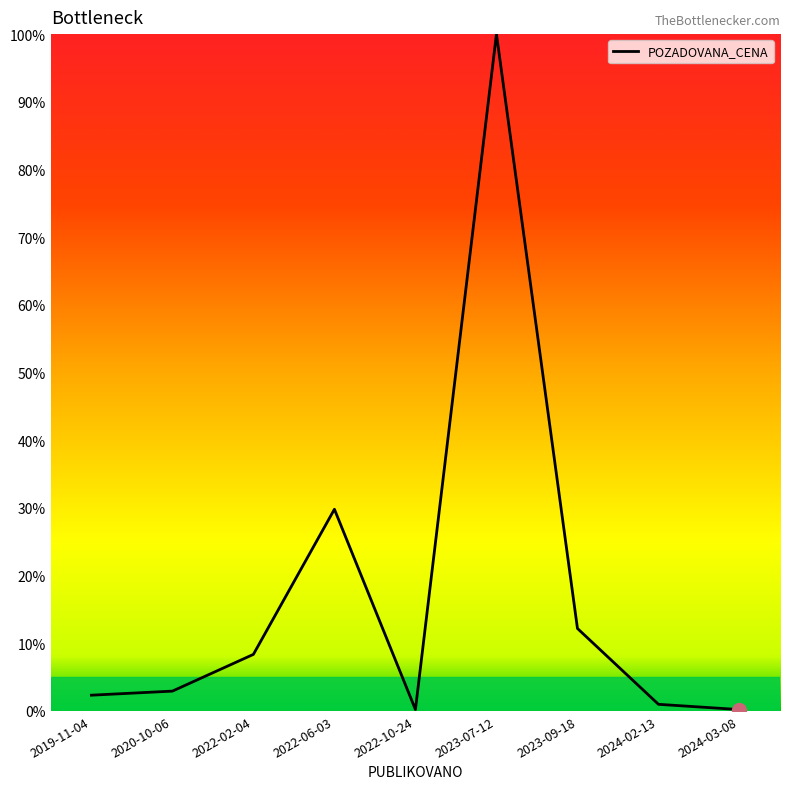

True or false: the data shows 12.2 at 2023-09-18.

True